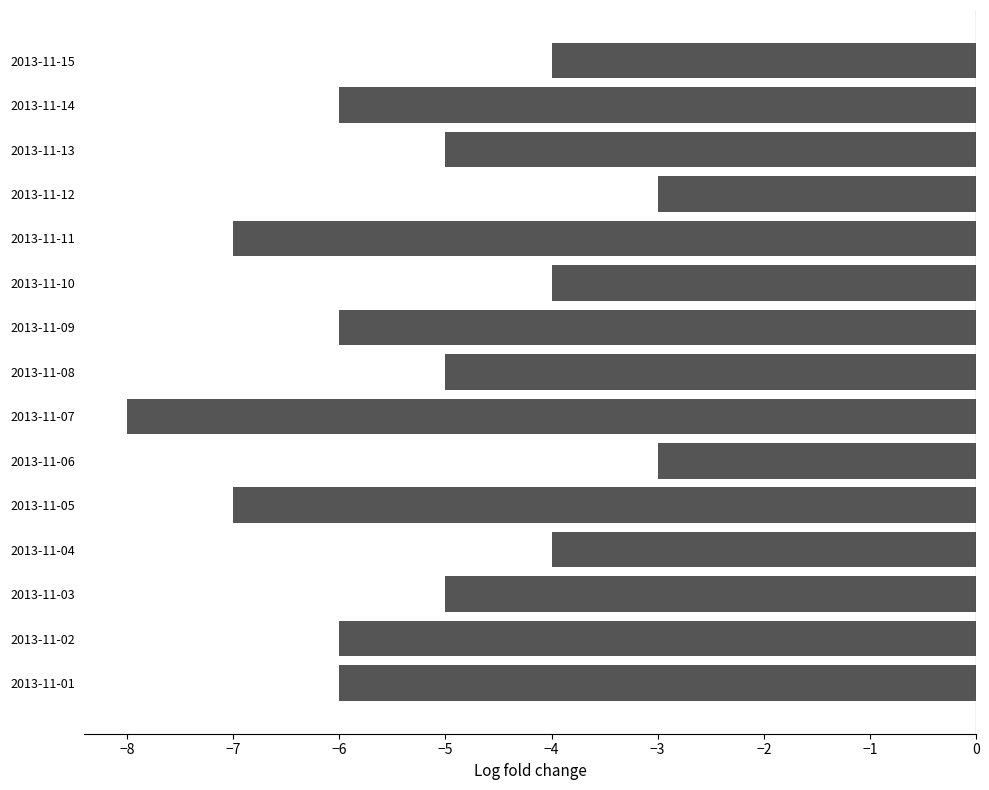

What is the change in value from 2013-11-11 to 2013-11-12?

+4